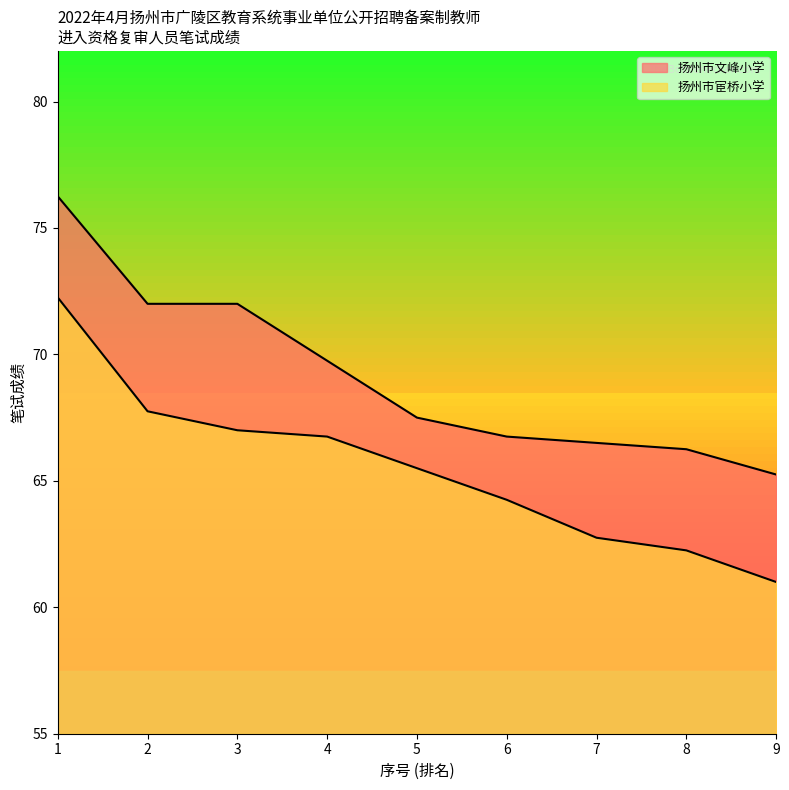

The value of 扬州市宦桥小学 at 2 is 67.8. True or false?

True